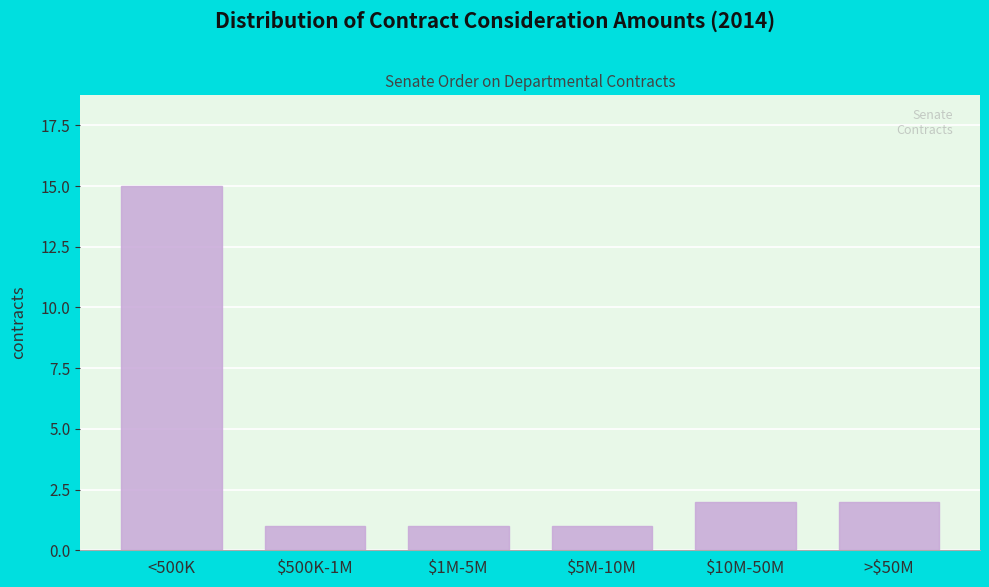

Reading left to right, what are all the values shown in this chart?

15	1	1	1	2	2